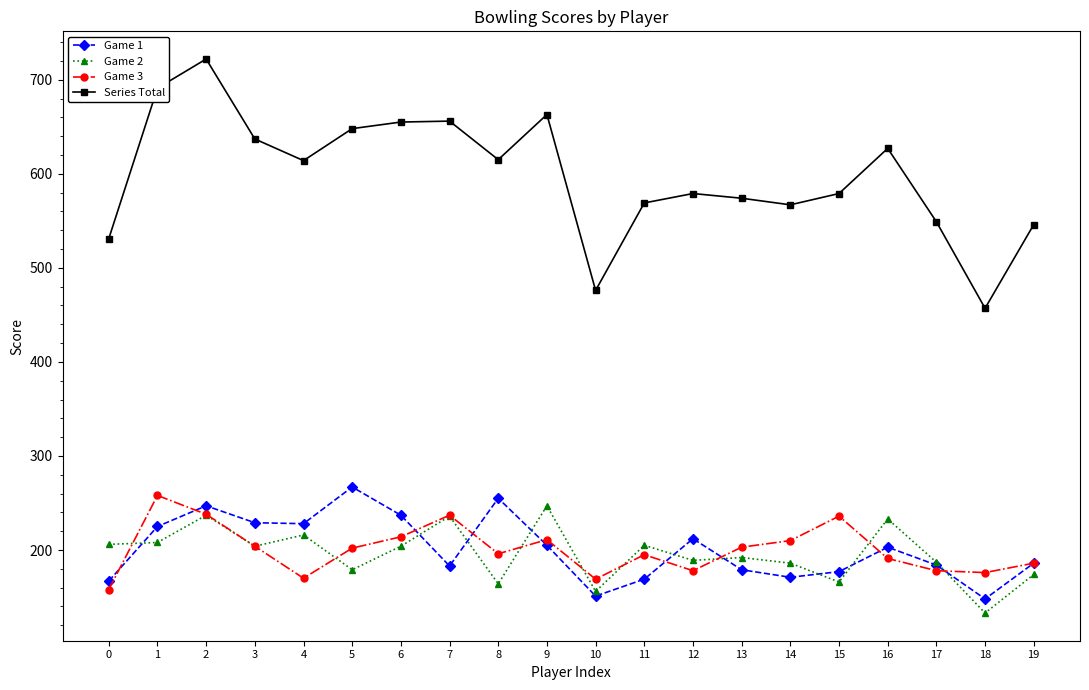

What are all the series names shown in the legend?

Game 1, Game 2, Game 3, Series Total